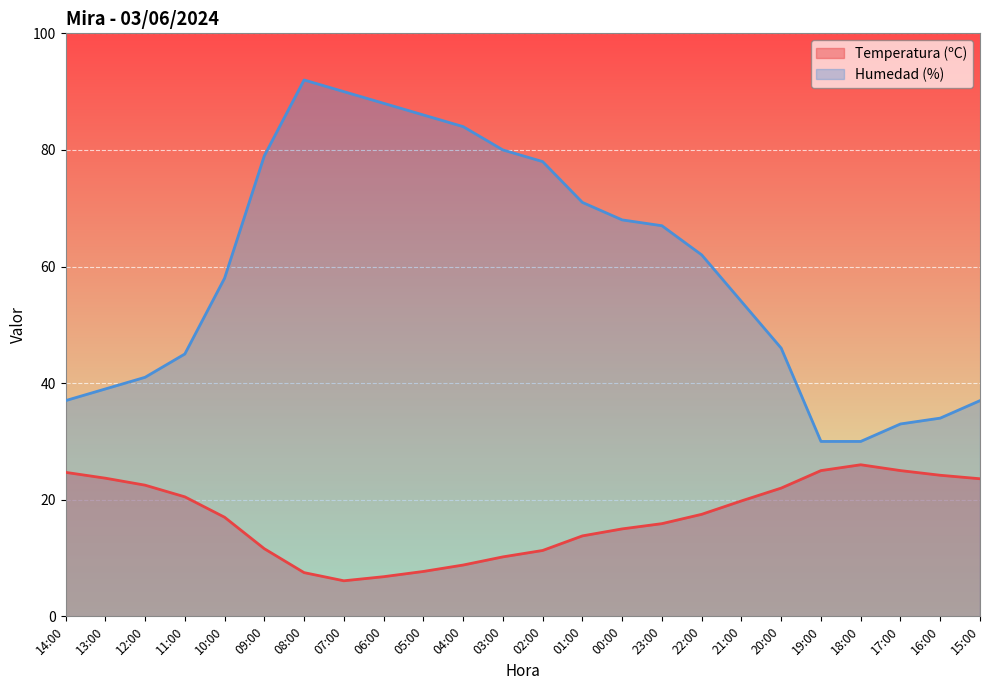

The Temperatura (ºC) series shows 11.3 at 02:00. True or false?

True